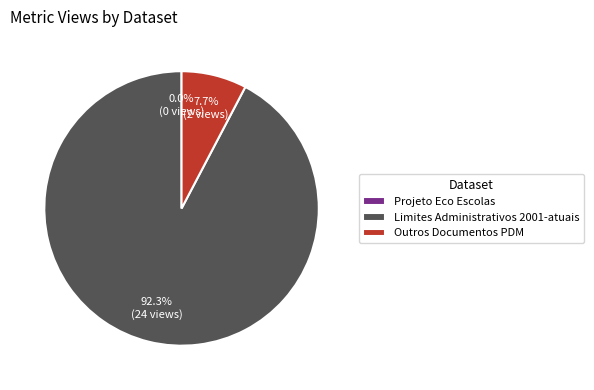

How many slices are in this pie chart?

3